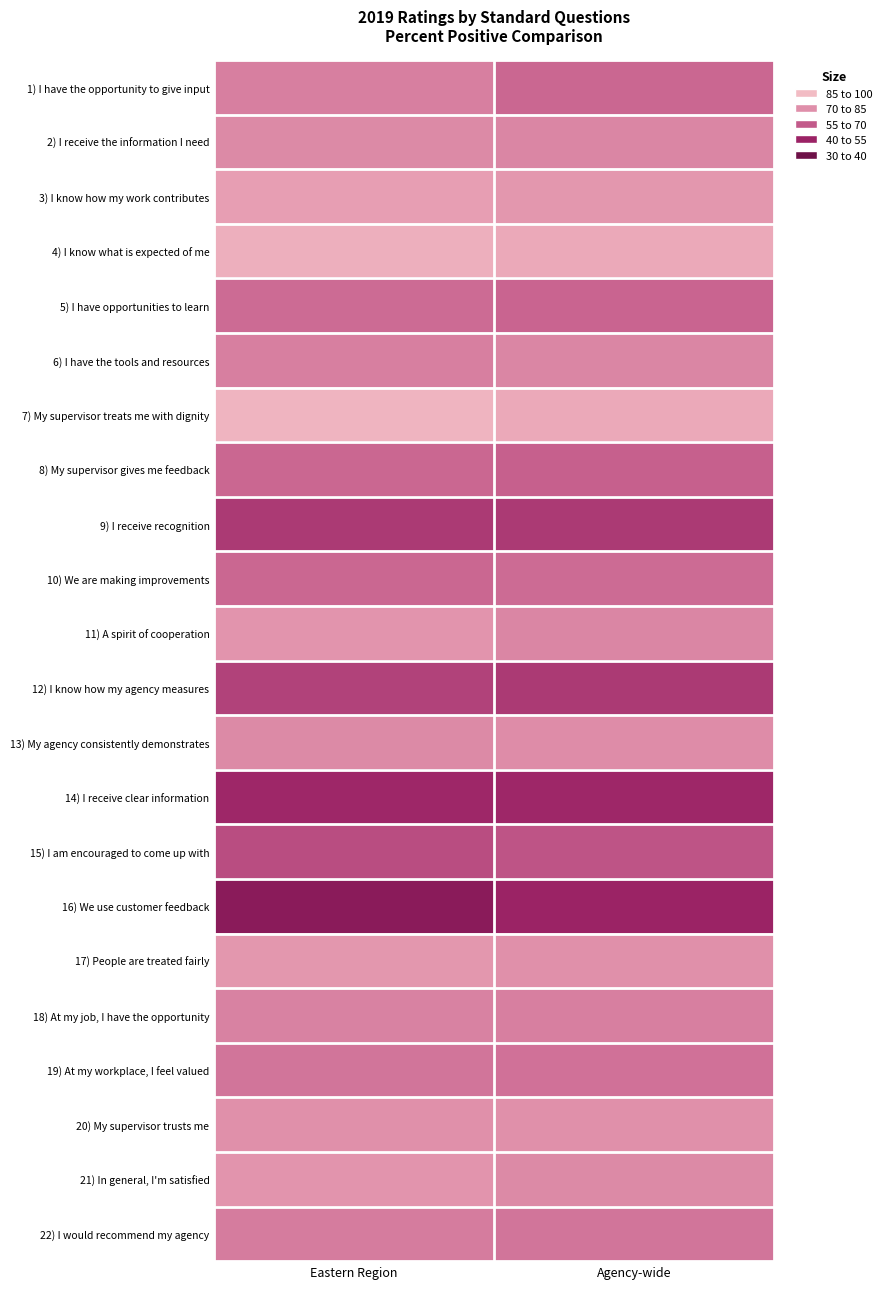

Which category has the lowest value across all series?

Eastern Region